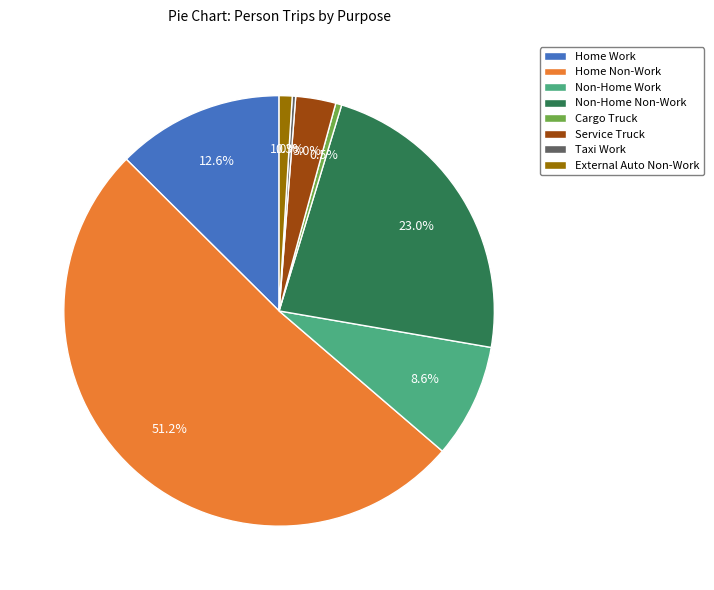

The Home Work slice represents 22% of the pie. True or false?

False